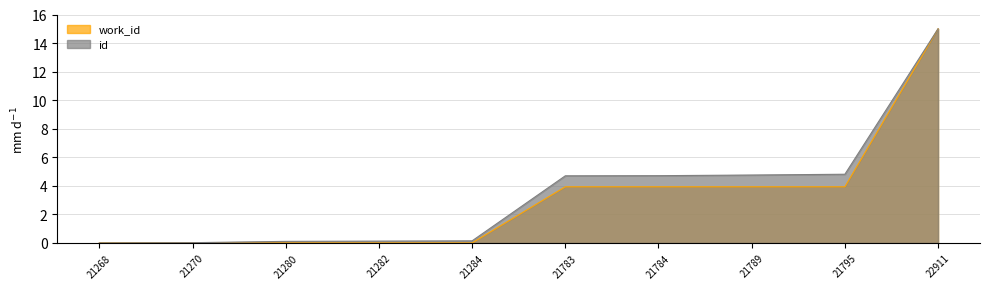

Rank the categories by work_id value from highest to lowest.

22911, 21783, 21784, 21789, 21795, 21268, 21270, 21280, 21282, 21284